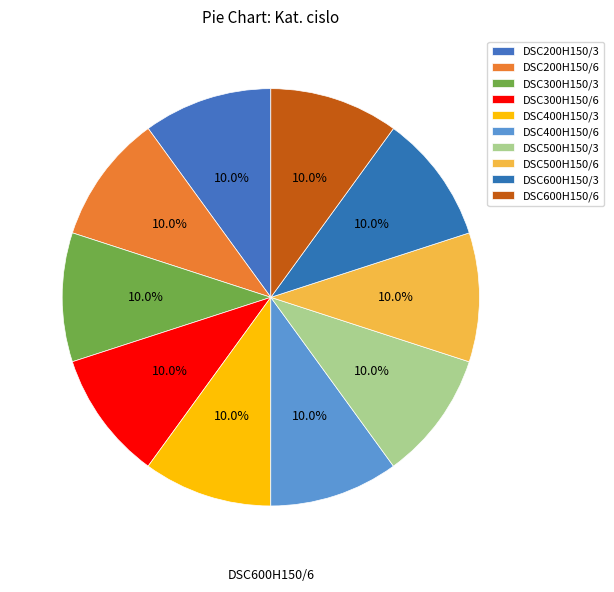

True or false: DSC500H150/6 accounts for 10% of the total.

True